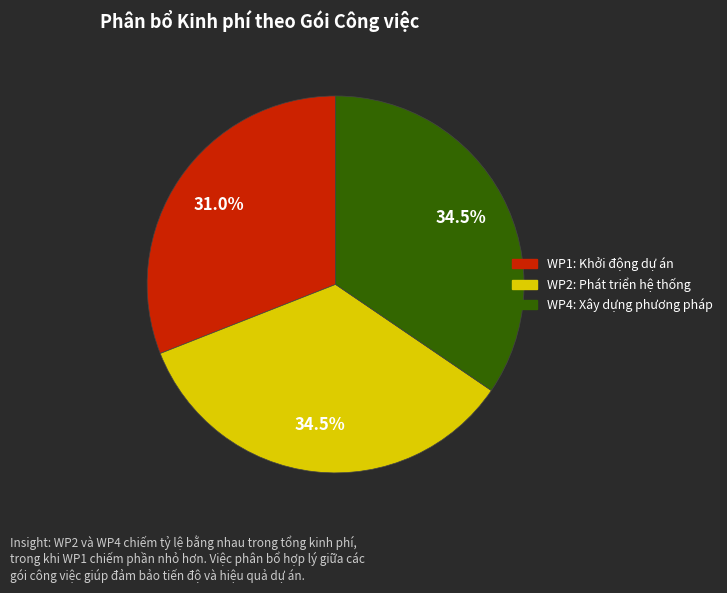

Does any single category account for the majority?

No